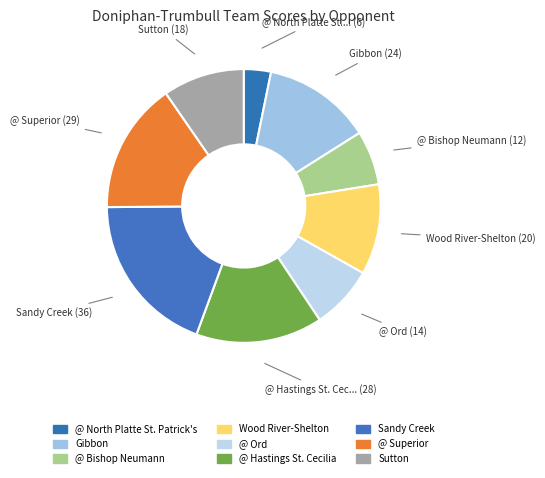

The Sandy Creek slice represents 34% of the pie. True or false?

False